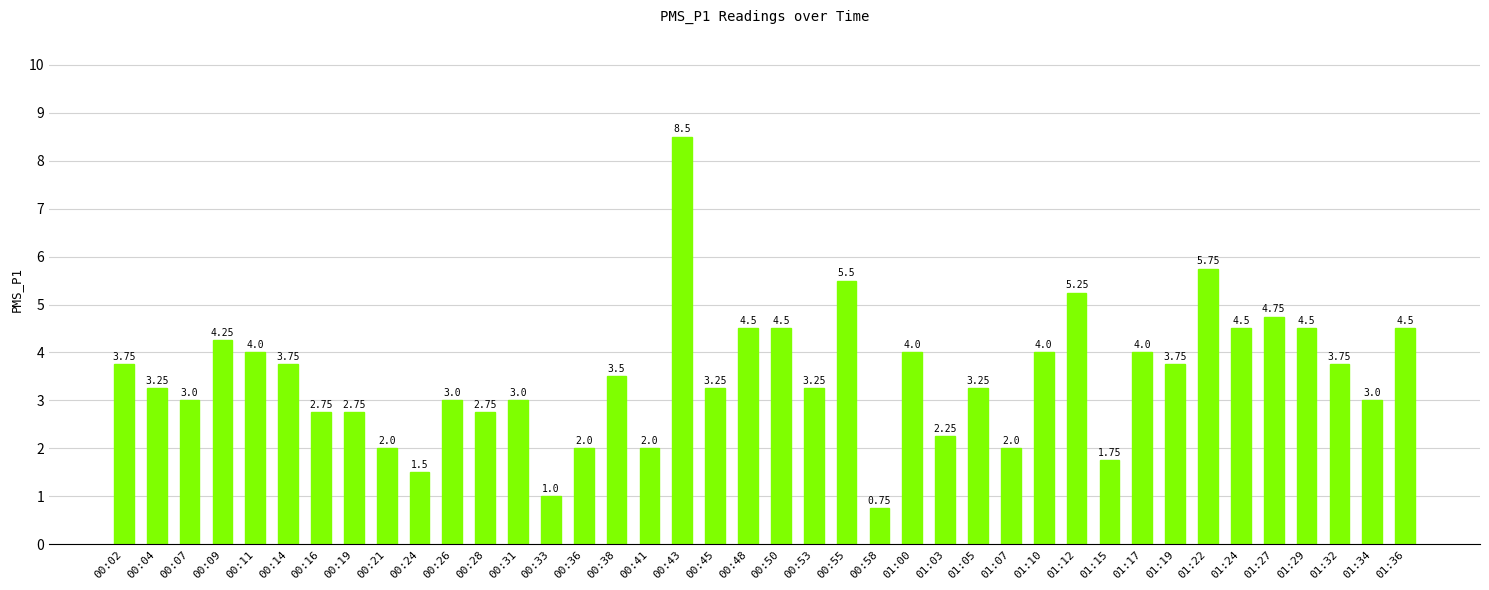

True or false: the data shows 1.5 at 00:53.

False